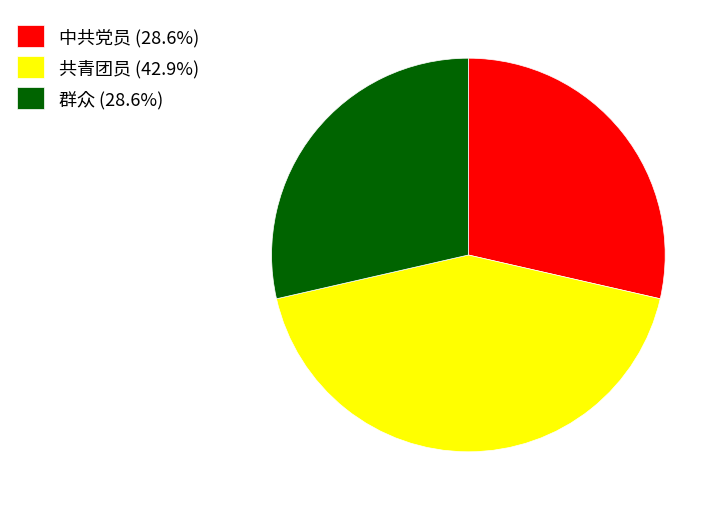

Is it true that 中共党员 is 29% of the pie?

True